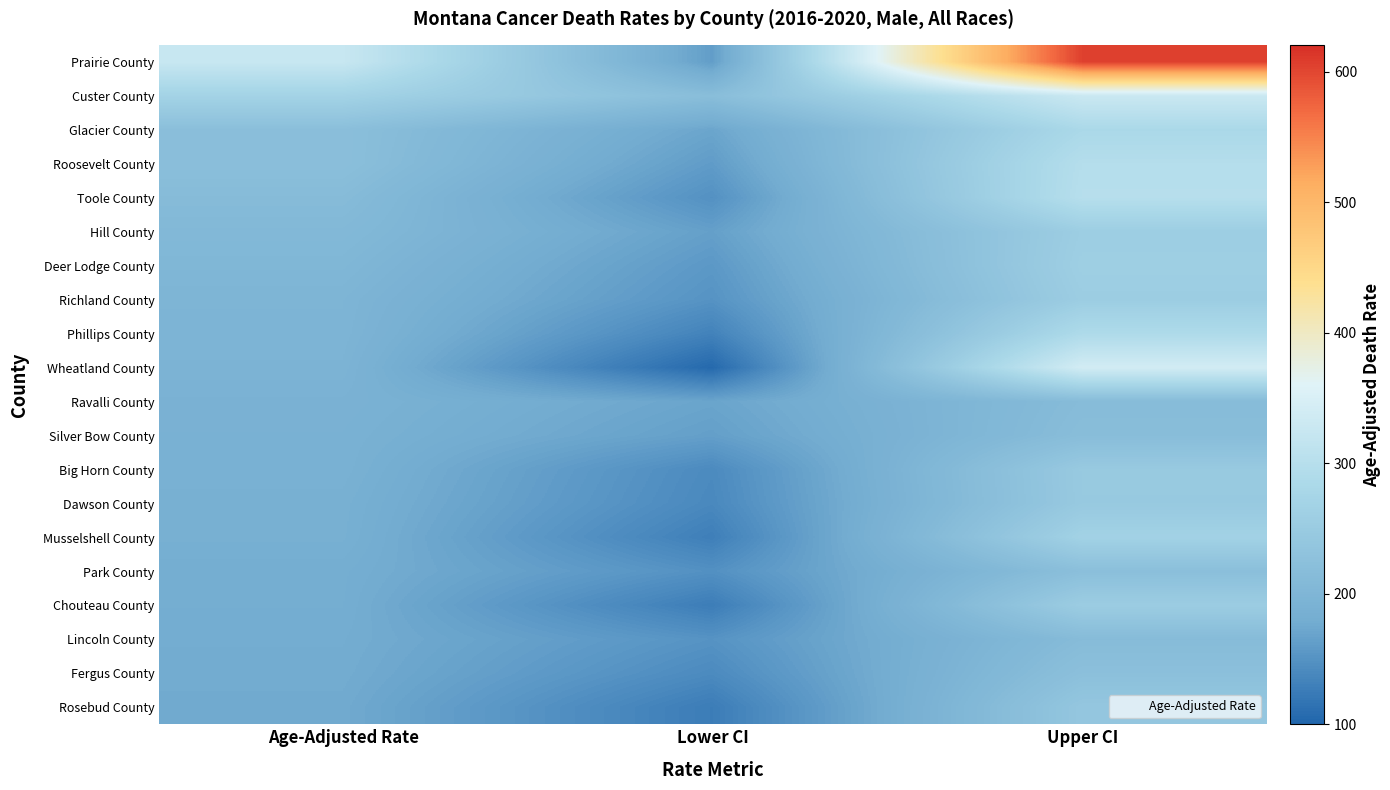

Reading left to right, transcribe all the data shown in this chart.

Prairie County: Age-Adjusted Rate=324.7	Lower CI=162.2	Upper CI=603.8
Custer County: Age-Adjusted Rate=268.6	Lower CI=218.6	Upper CI=327.7
Glacier County: Age-Adjusted Rate=221.4	Lower CI=170.8	Upper CI=282.1
Roosevelt County: Age-Adjusted Rate=221.4	Lower CI=160.2	Upper CI=297.1
Toole County: Age-Adjusted Rate=213.4	Lower CI=148.2	Upper CI=299.7
Hill County: Age-Adjusted Rate=206.9	Lower CI=164.6	Upper CI=256.7
Deer Lodge County: Age-Adjusted Rate=202.2	Lower CI=156.3	Upper CI=259.6
Richland County: Age-Adjusted Rate=197.7	Lower CI=150.4	Upper CI=255.4
Phillips County: Age-Adjusted Rate=197.0	Lower CI=132.4	Upper CI=287.5
Wheatland County: Age-Adjusted Rate=195.0	Lower CI=105.0	Upper CI=340.1
Ravalli County: Age-Adjusted Rate=190.9	Lower CI=170.0	Upper CI=214.1
Silver Bow County: Age-Adjusted Rate=189.2	Lower CI=163.9	Upper CI=217.5
Big Horn County: Age-Adjusted Rate=188.7	Lower CI=141.2	Upper CI=246.7
Dawson County: Age-Adjusted Rate=186.4	Lower CI=138.9	Upper CI=246.1
Musselshell County: Age-Adjusted Rate=185.9	Lower CI=128.8	Upper CI=266.5
Park County: Age-Adjusted Rate=181.9	Lower CI=148.1	Upper CI=222.1
Chouteau County: Age-Adjusted Rate=181.4	Lower CI=126.8	Upper CI=254.5
Lincoln County: Age-Adjusted Rate=179.5	Lower CI=150.7	Upper CI=213.5
Fergus County: Age-Adjusted Rate=178.3	Lower CI=141.3	Upper CI=223.9
Rosebud County: Age-Adjusted Rate=176.2	Lower CI=126.1	Upper CI=239.9